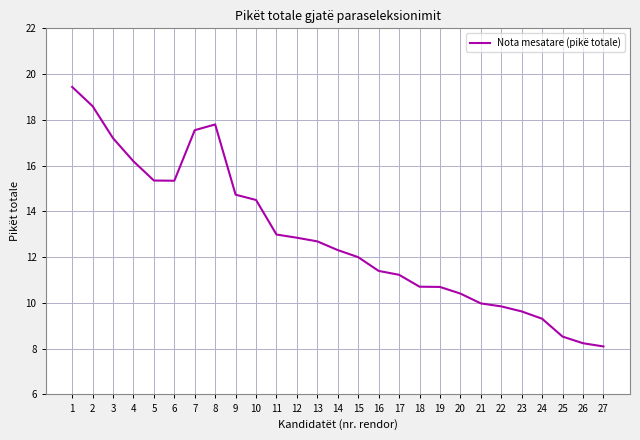

What is the ratio of the value at 14 to the value at 26?

1.5